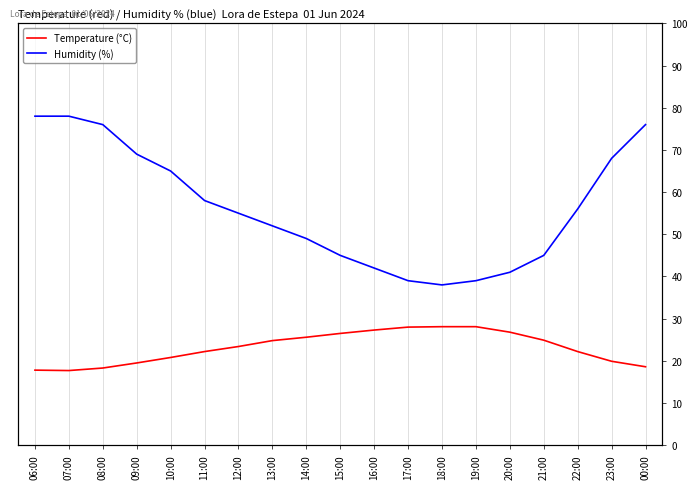

Which series changed the most between 22:00 and 00:00?

Humidity (%)